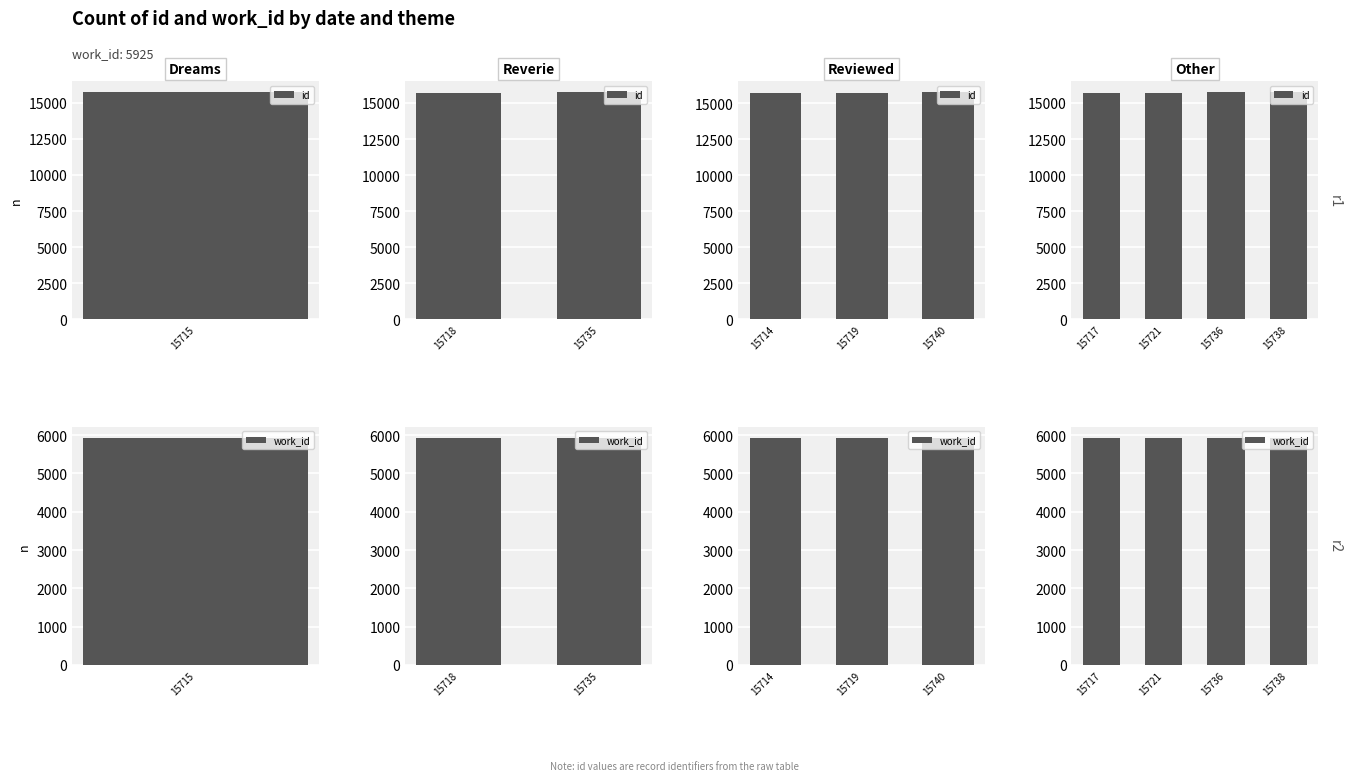

What is the minimum value shown in the chart?

5925